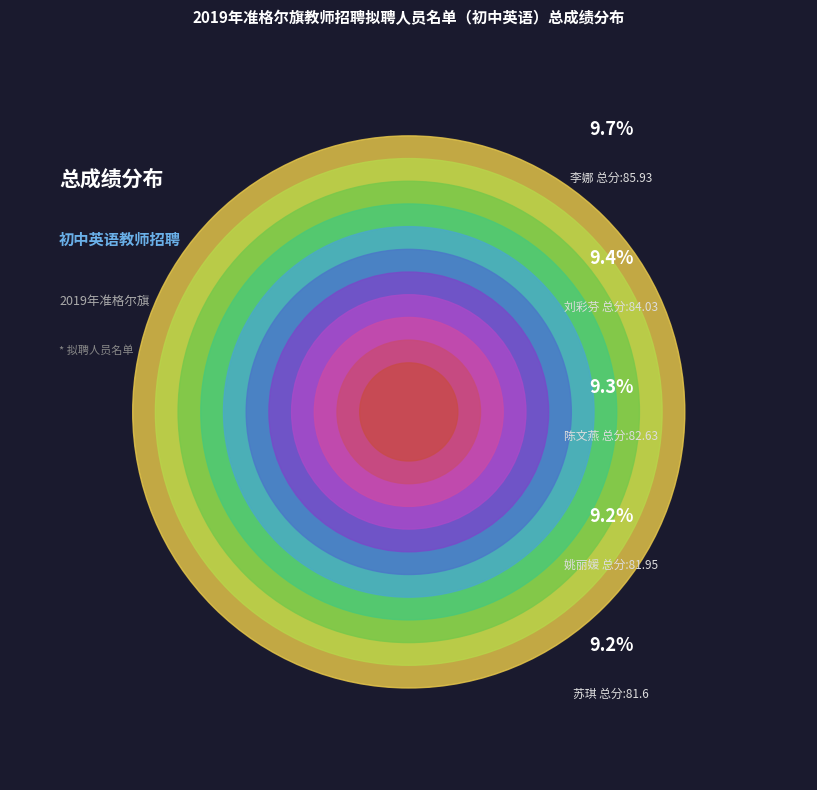

Is 刘彩芬 the majority of the pie?

No